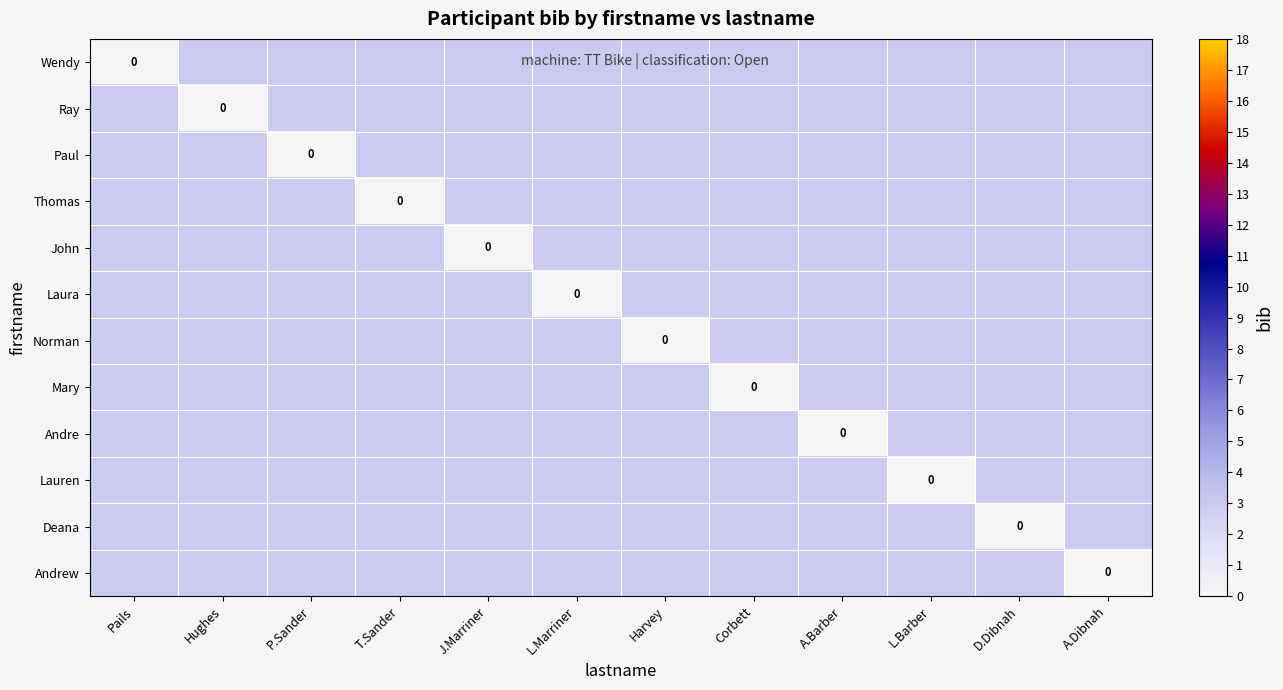

Rank the series by their maximum value, from lowest to highest.

Wendy, Ray, Paul, Thomas, John, Laura, Norman, Mary, Andre, Lauren, Deana, Andrew